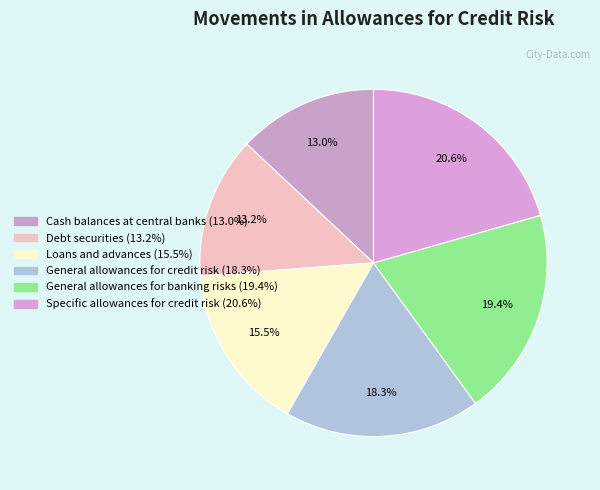

Do Debt securities and Cash balances at central banks together represent more than half of the pie?

No